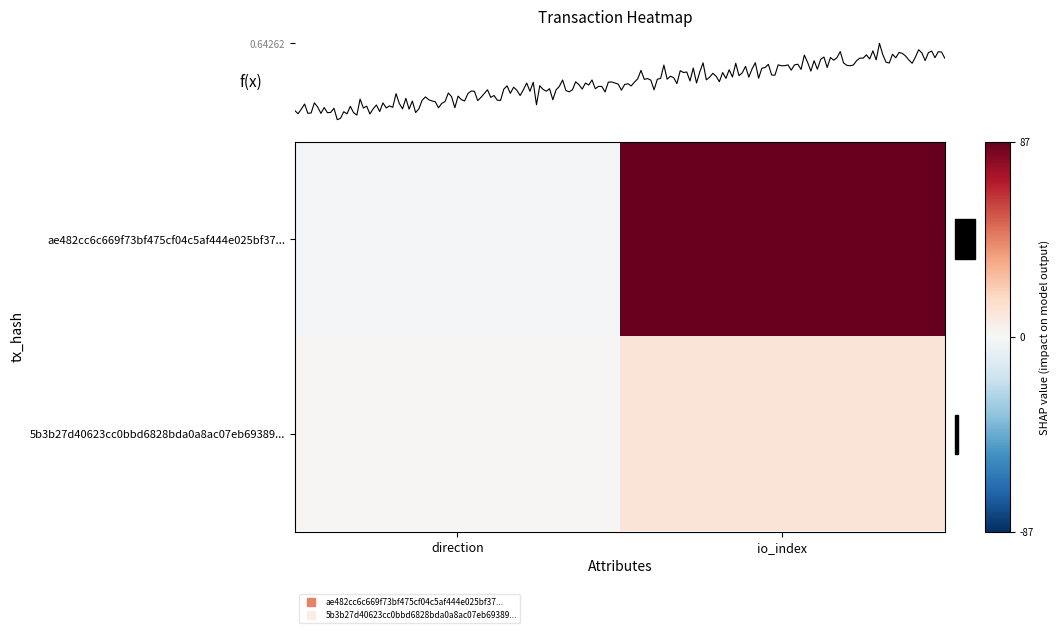

Which label corresponds to the largest value in the chart?

io_index